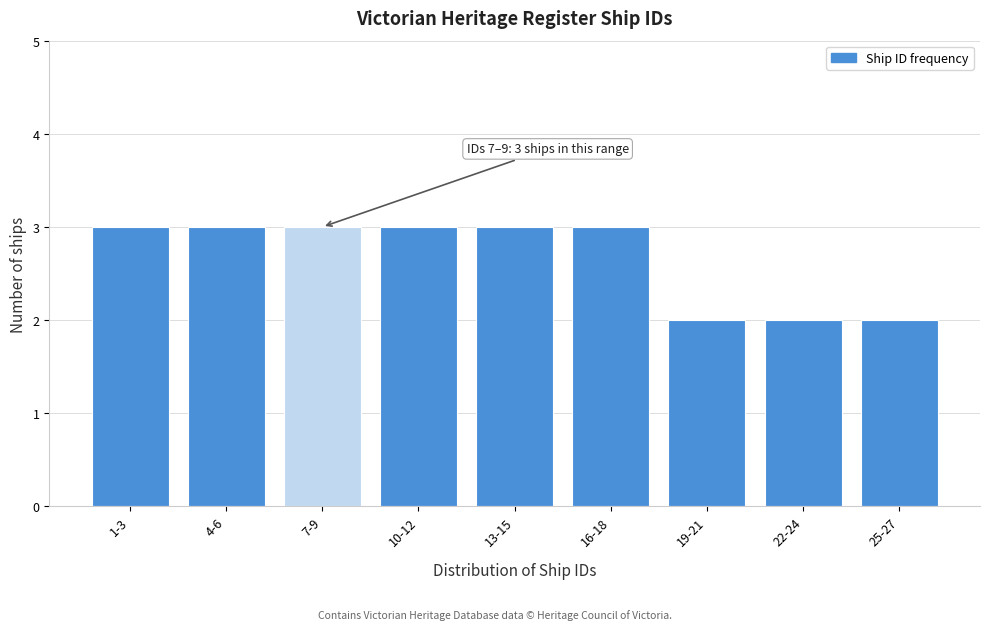

Reading left to right, what are all the values shown in this chart?

3	3	3	3	3	3	2	2	2